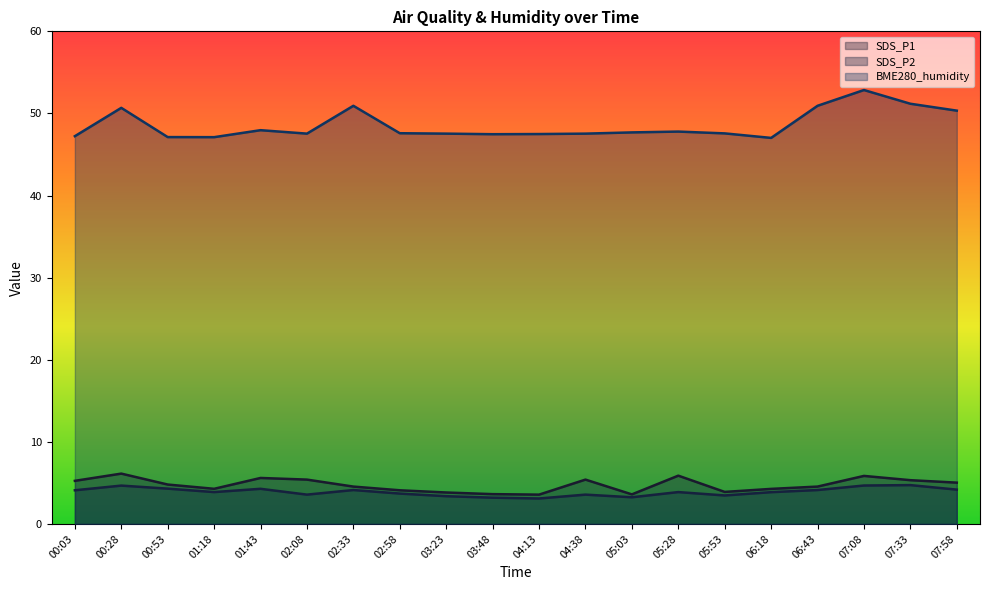

List the labels in order of SDS_P2 value, smallest first.

04:13, 03:48, 05:03, 03:23, 05:53, 02:08, 04:38, 02:58, 06:18, 01:18, 05:28, 00:03, 02:33, 06:43, 07:58, 01:43, 00:53, 00:28, 07:08, 07:33